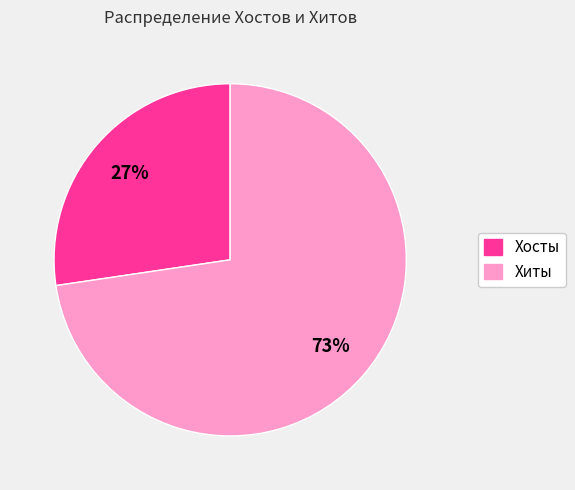

To the nearest percent, what is the average slice percentage?

50%